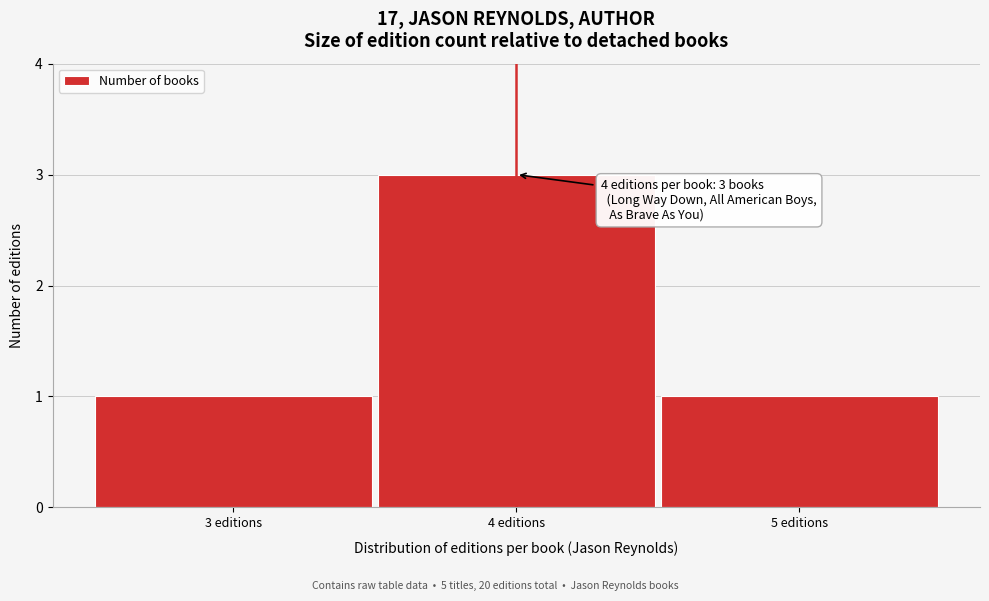

Which range on the x-axis has the tallest bar?

3.5 to 4.5